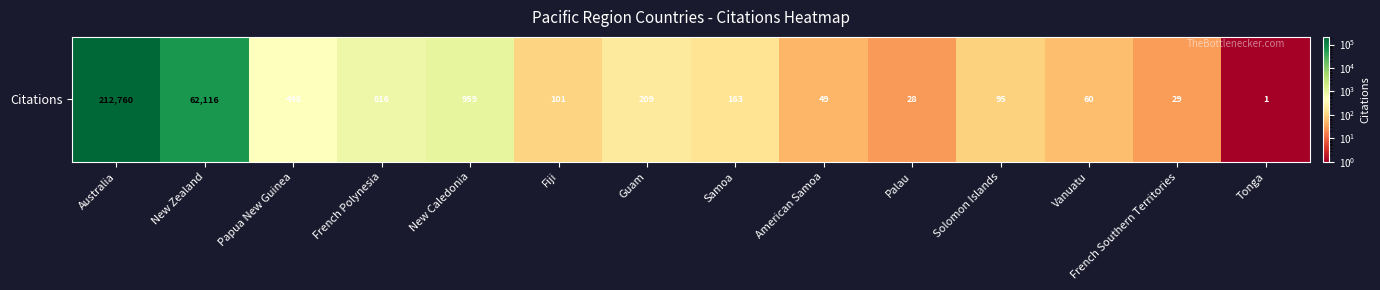

Reading right to left, transcribe all the data shown in this chart.

1	29	60	95	28	49	163	209	101	959	816	448	62116	212760